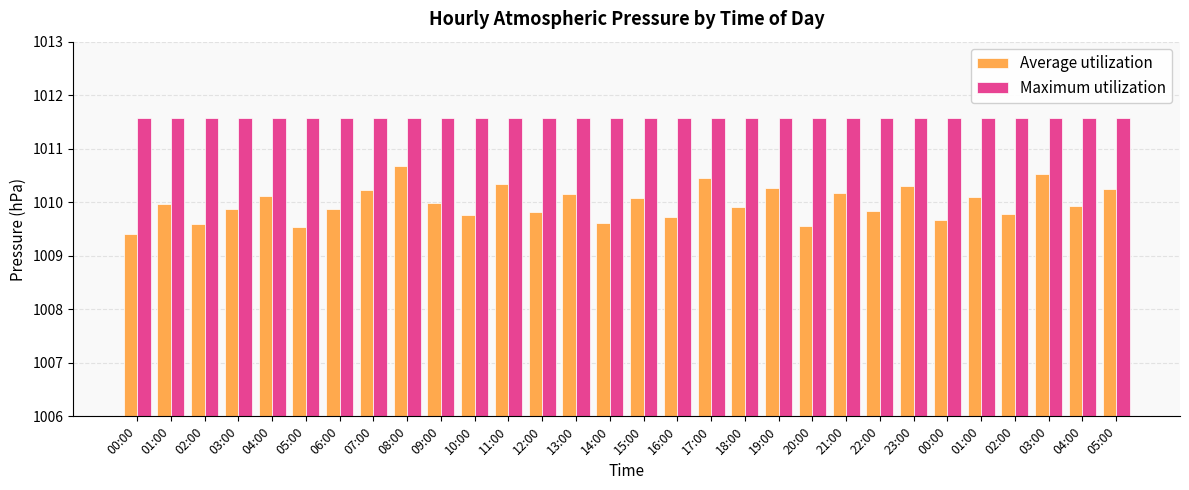

How many distinct data groups are displayed?

2